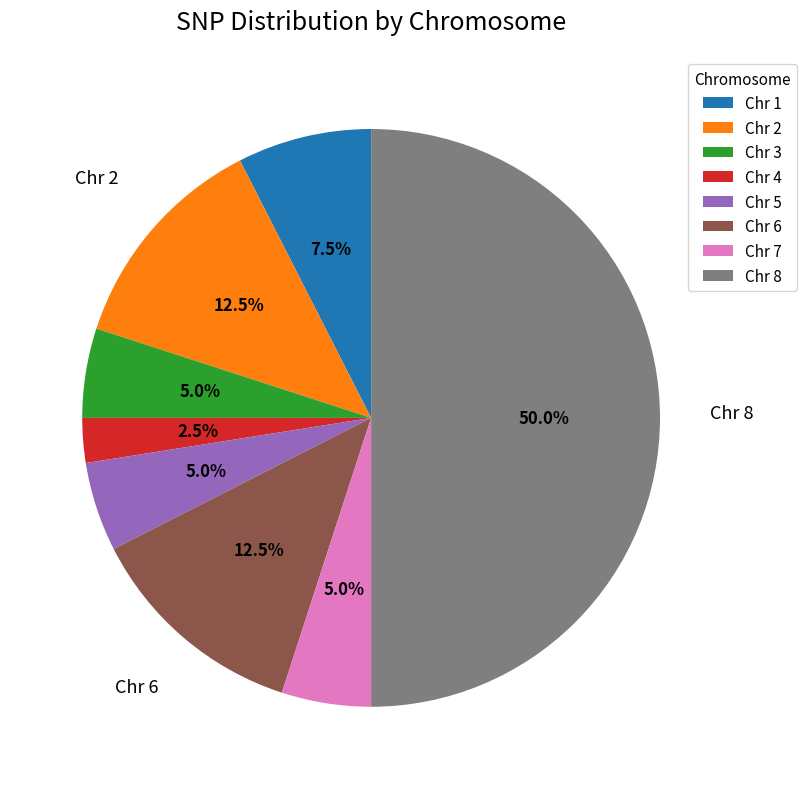

Between Chr 8 and Chr 7, which is larger?

Chr 8